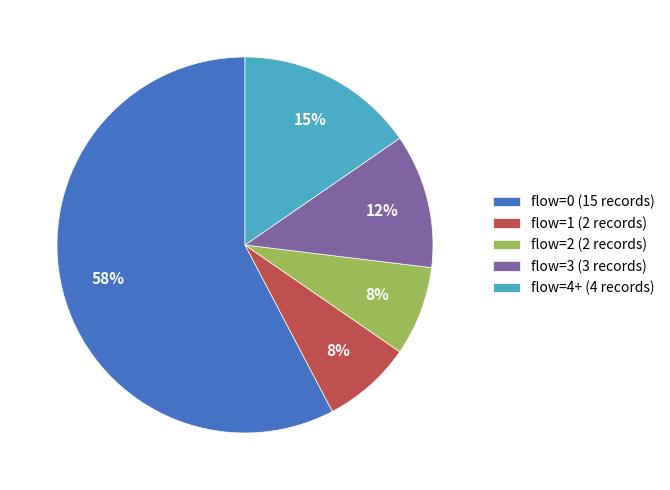

To the nearest percent, what portion does flow=1 (2 records) represent?

8%